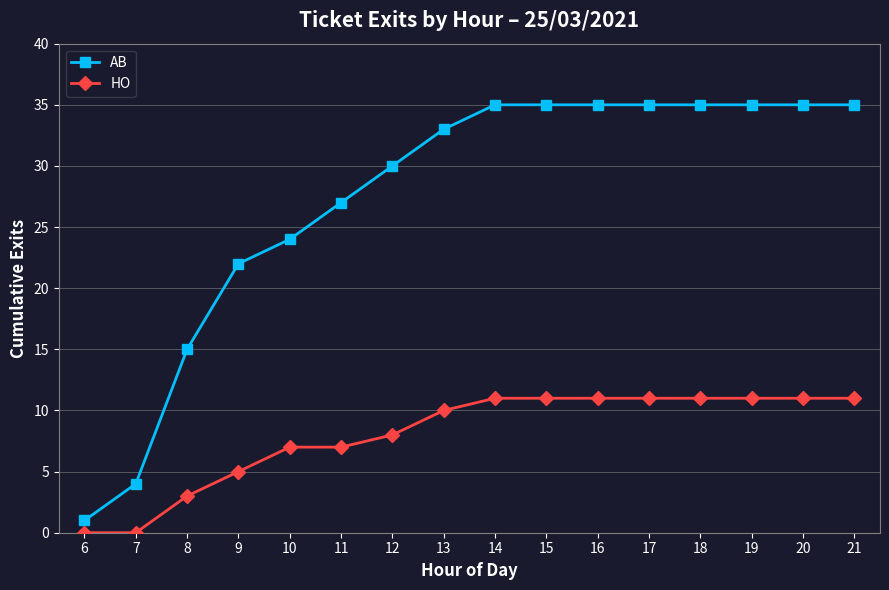

True or false: AB and HO intersect in this chart.

False